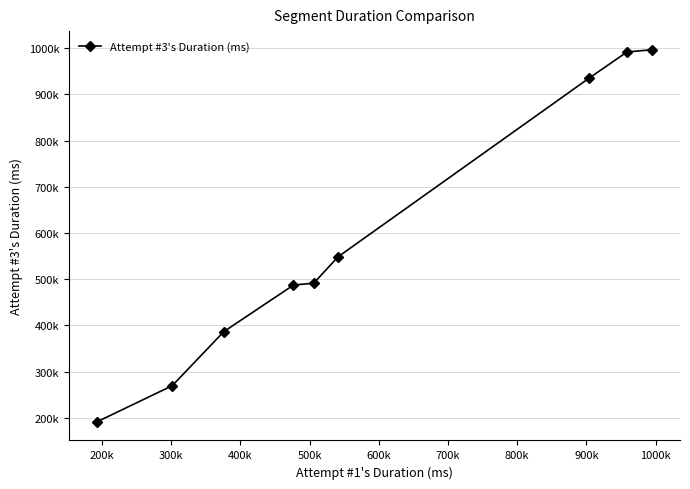

Reading right to left, transcribe all the data shown in this chart.

996836	991960	934822	548656	491464	487419	386736	269533	191341